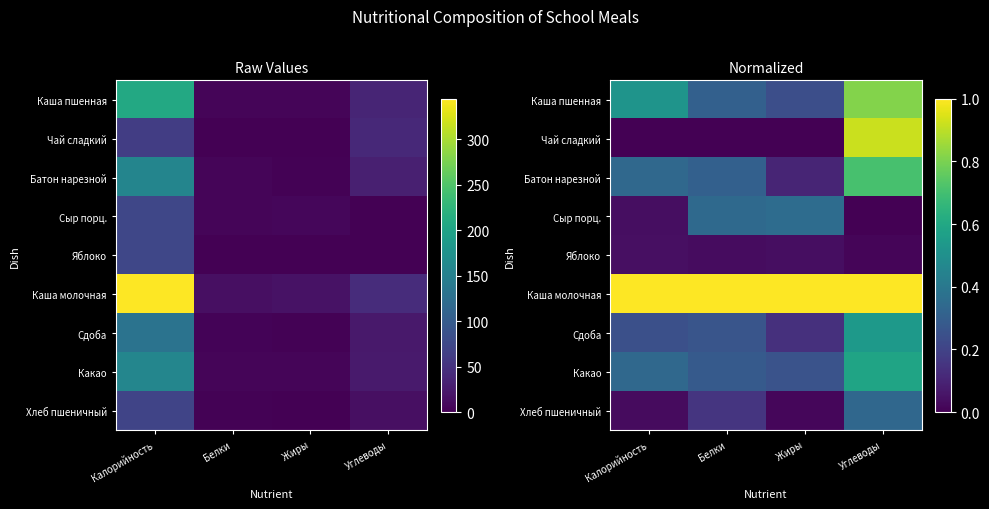

Is the value of Каша молочная at Калорийность greater than the value of Батон нарезной at Белки?

Yes